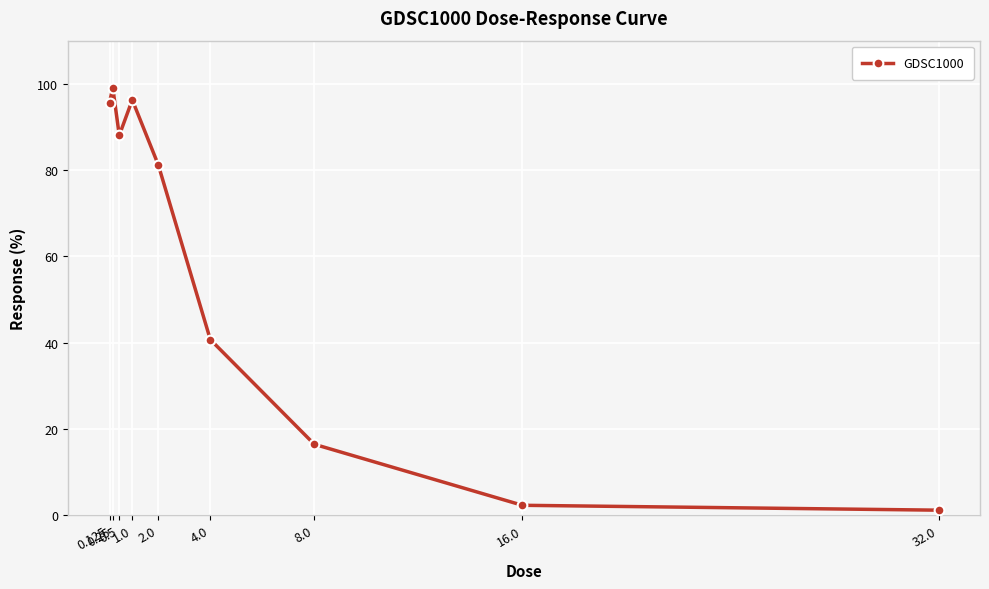

Where is the first local maximum?

0.25